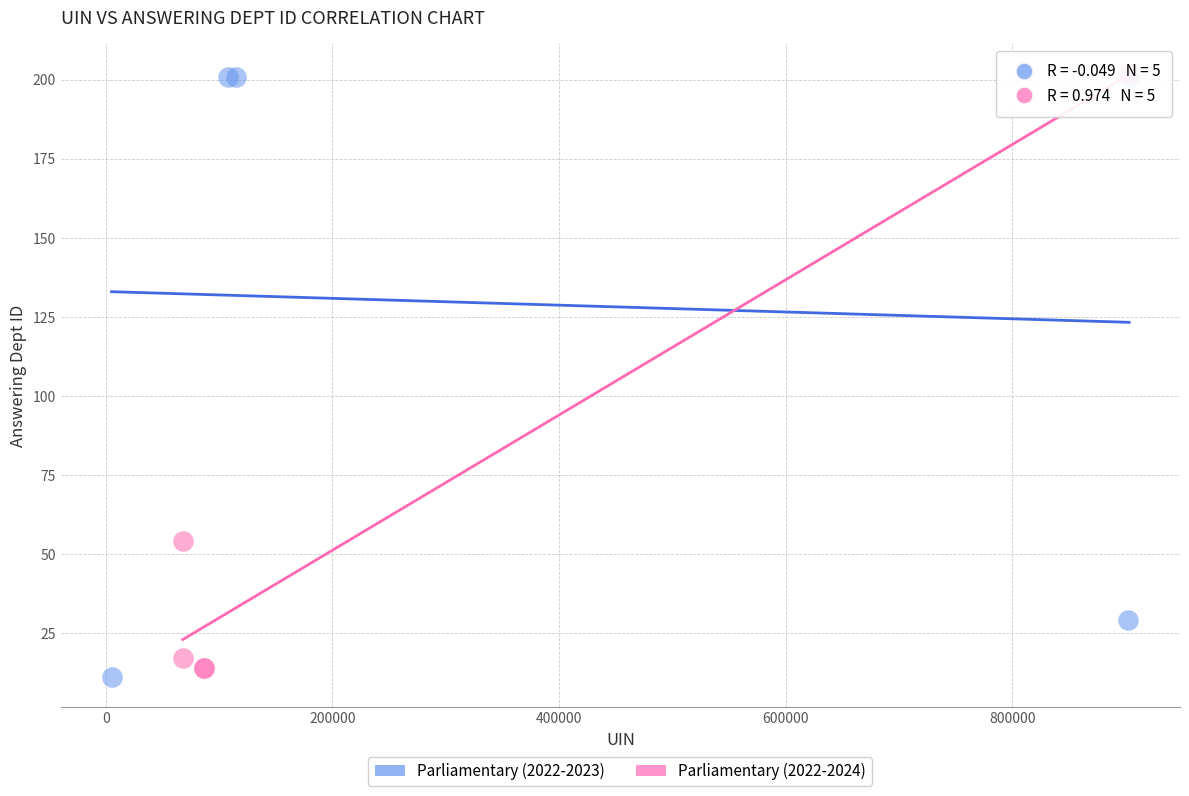

Which series reaches the minimum Y coordinate?

Parliamentary (2022-2023)